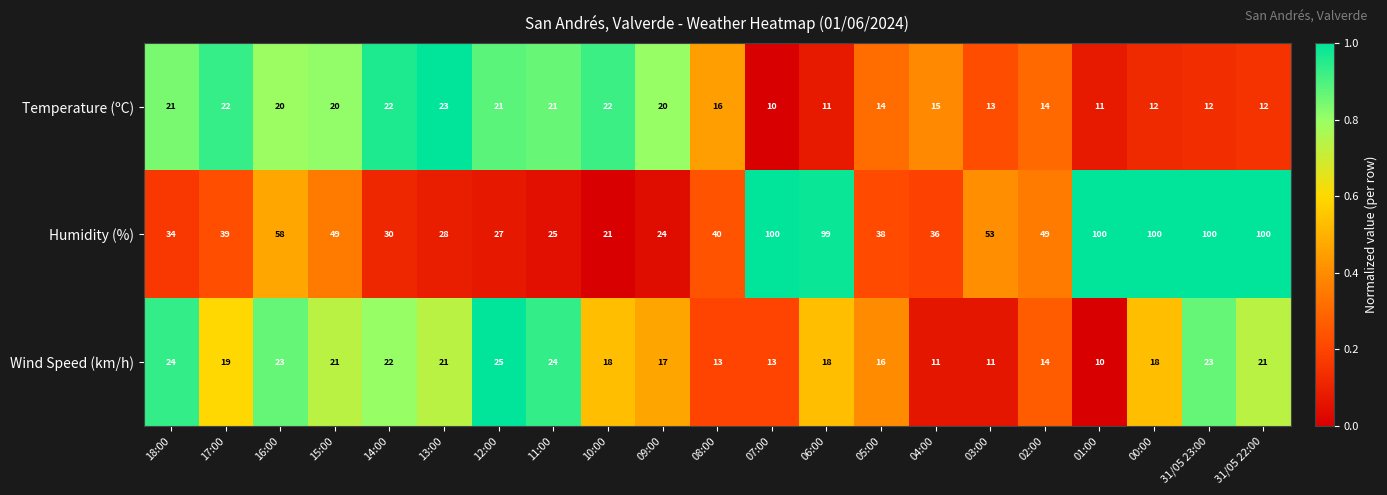

What is the difference between the maximum and minimum values in the Humidity (%) series?

79